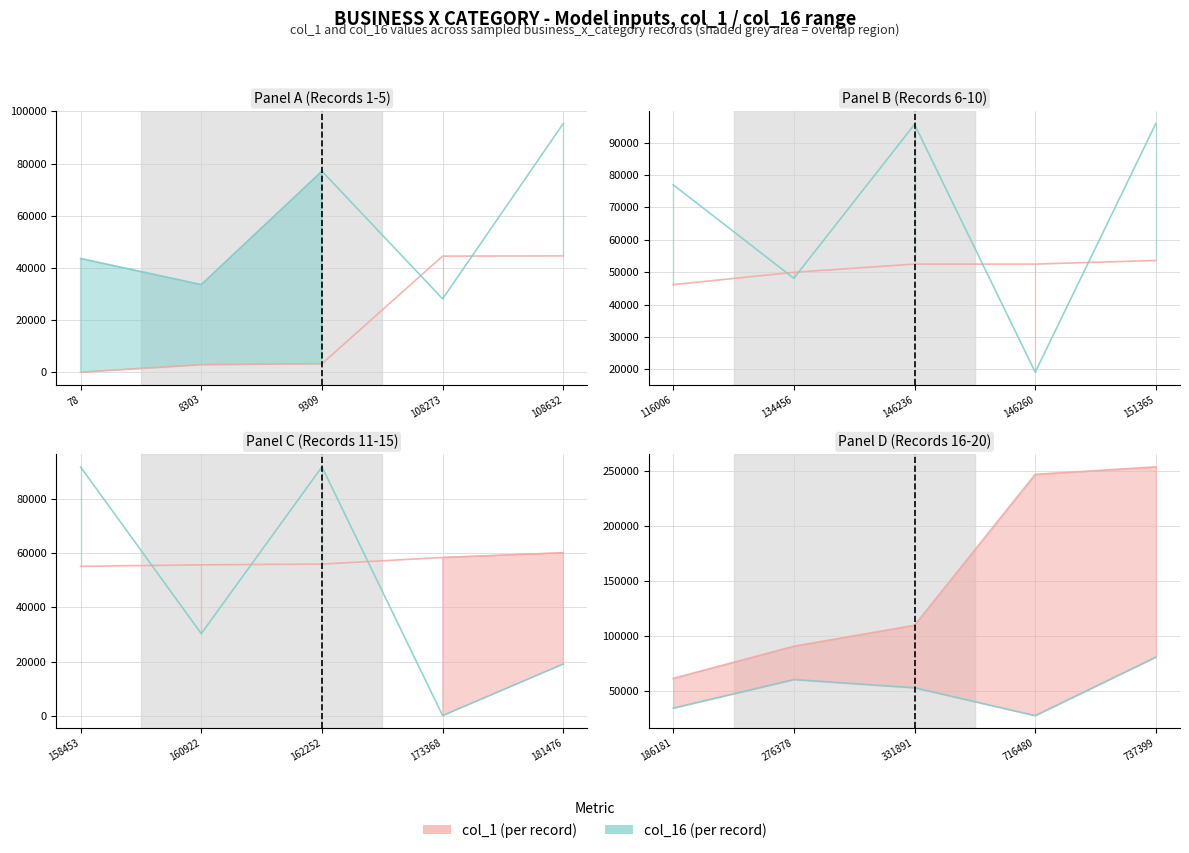

Rank the series by their maximum value, from lowest to highest.

col_16 (per record), col_1 (per record)